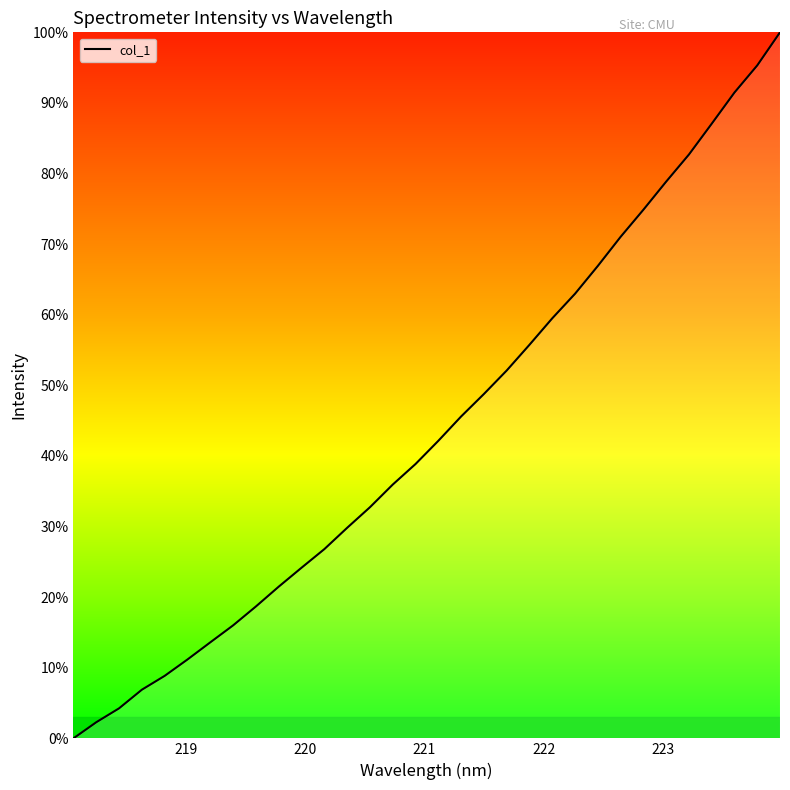

What is the greatest value displayed?

100.0